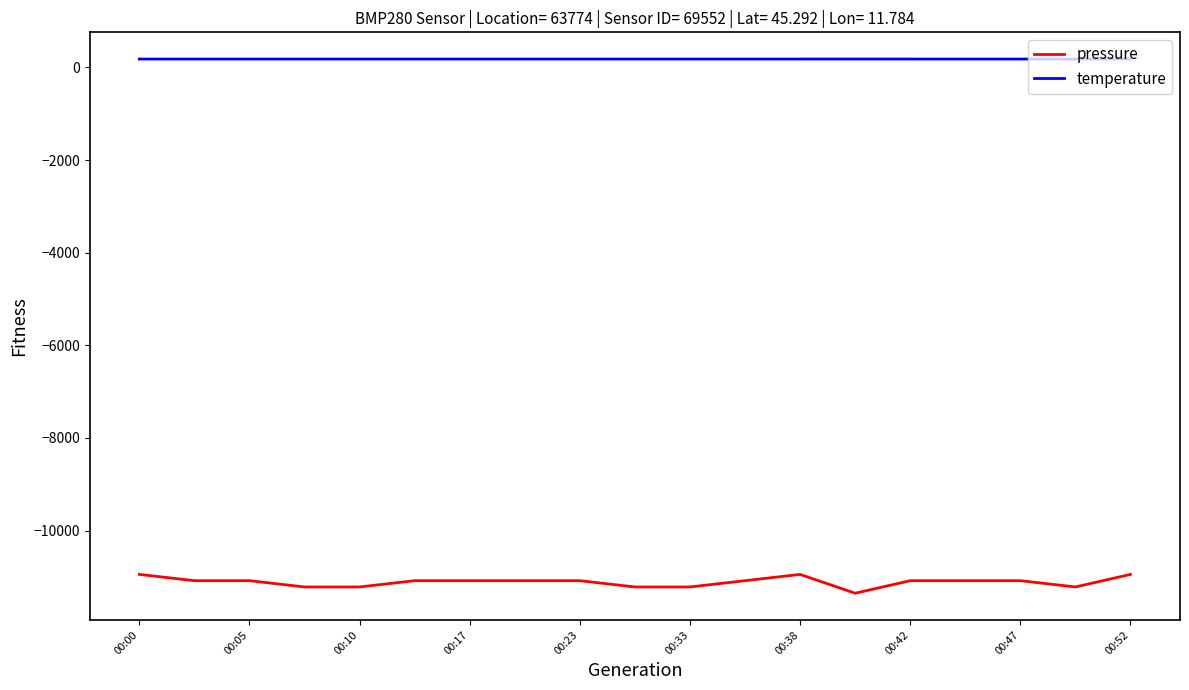

True or false: temperature and pressure intersect in this chart.

False